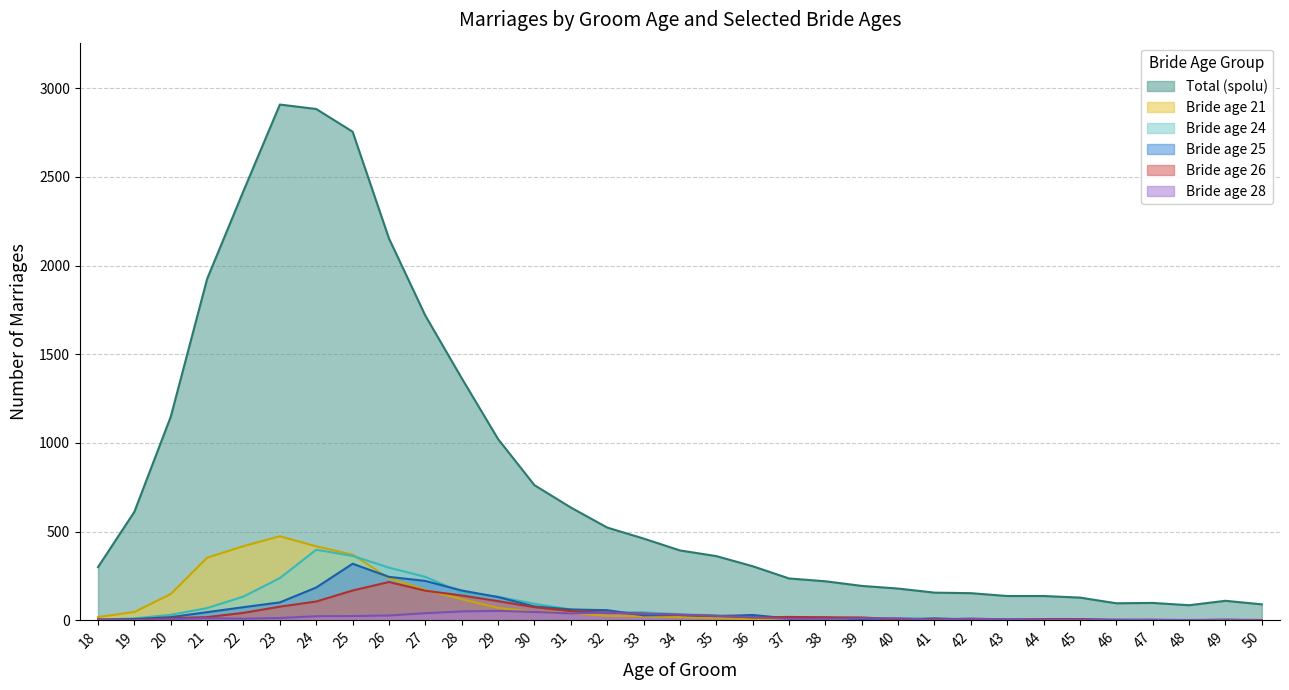

Rank the series by their maximum value, from lowest to highest.

Bride age 28, Bride age 26, Bride age 25, Bride age 24, Bride age 21, Total (spolu)